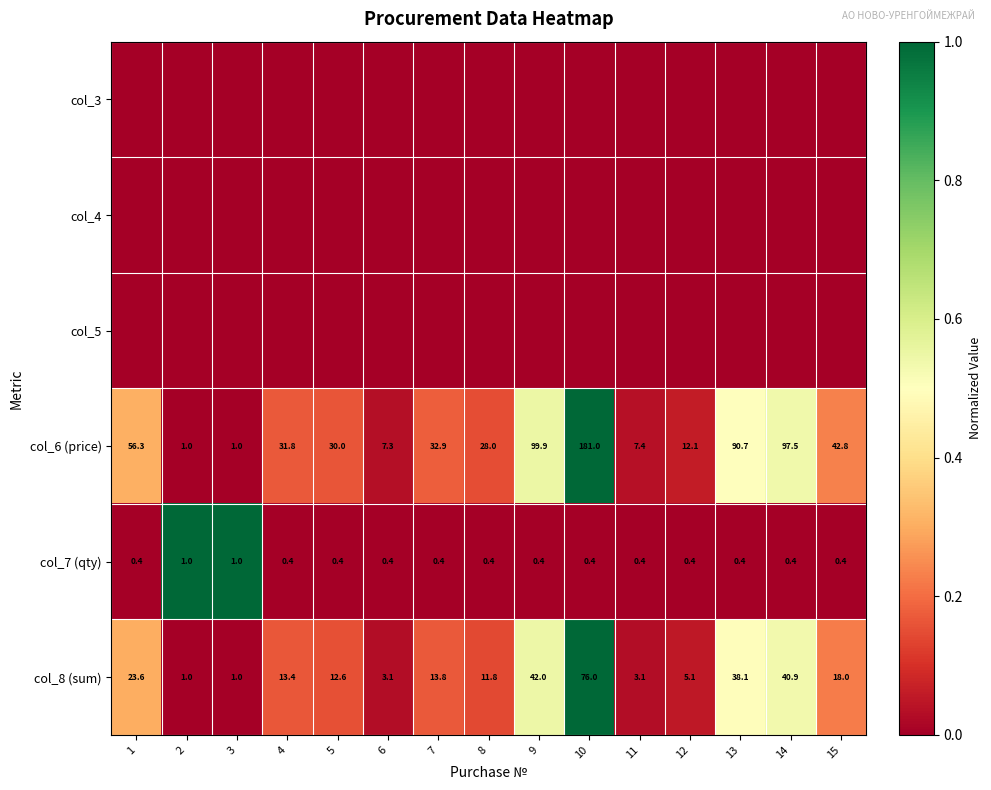

At how many categories does at least one series exceed 0?

15